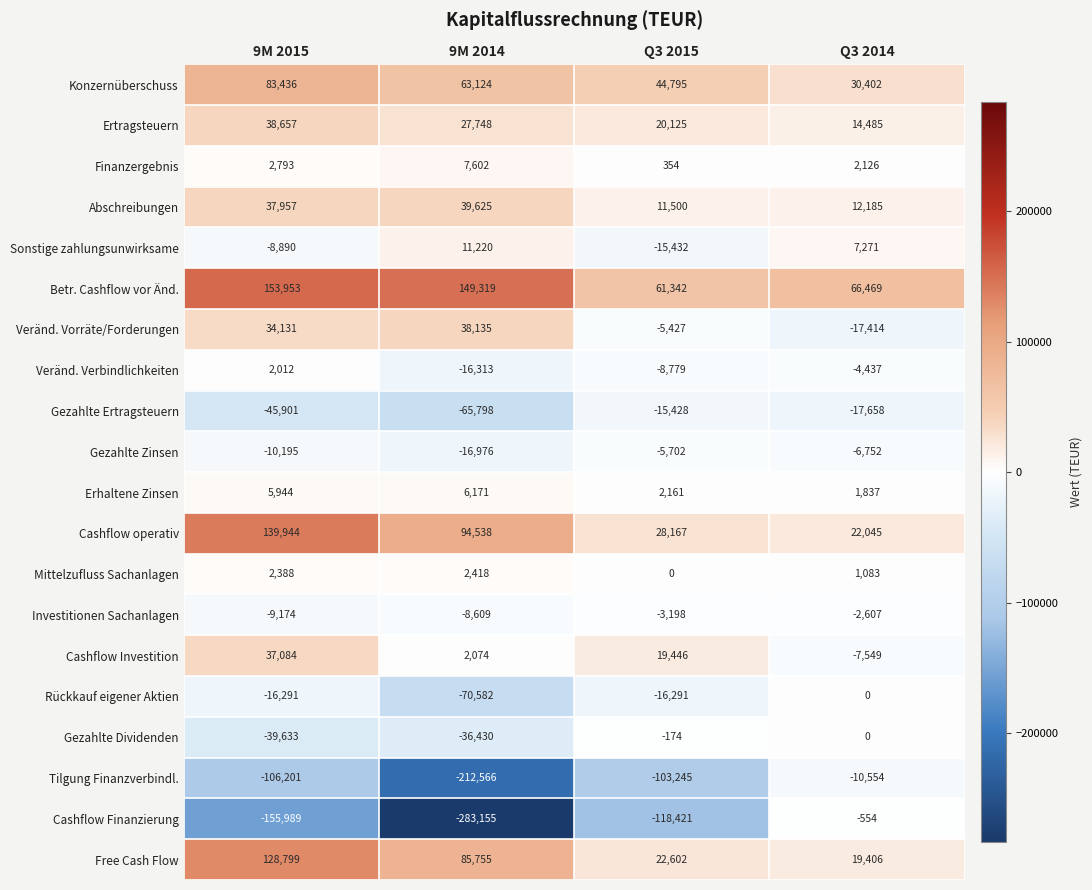

Which series has the widest spread of values?

Cashflow Finanzierung